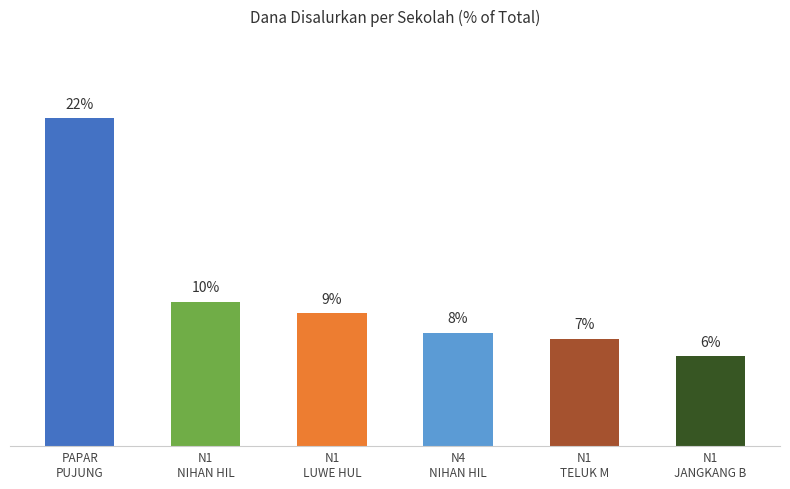

At which label does the data first exceed 8?

PAPAR
PUJUNG